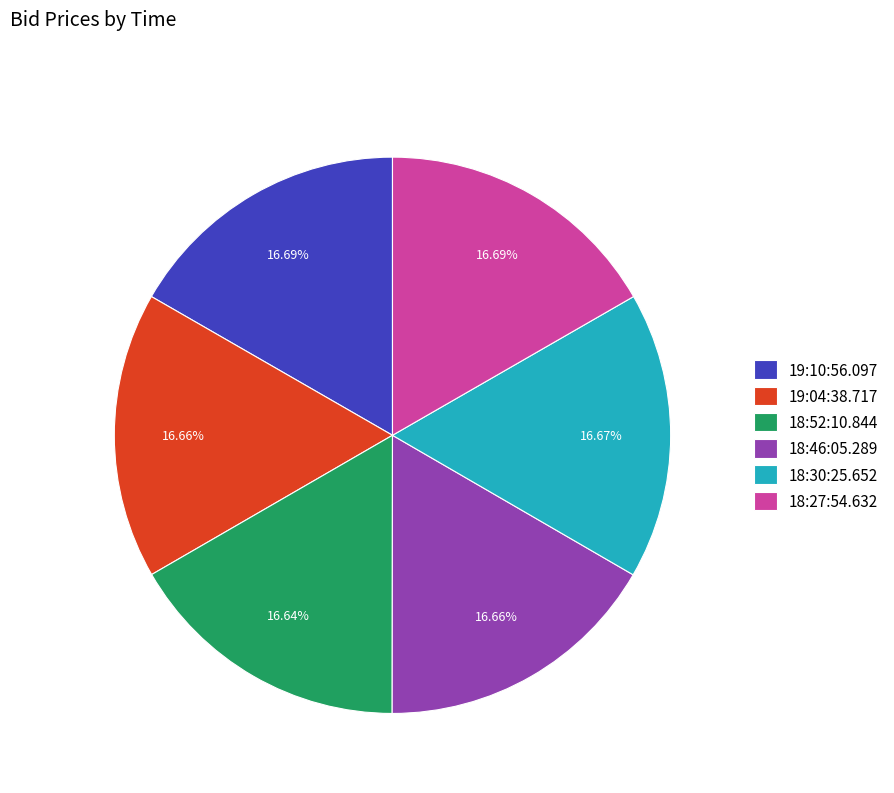

What portion of the pie excludes 19:04:38.717?

83.3%